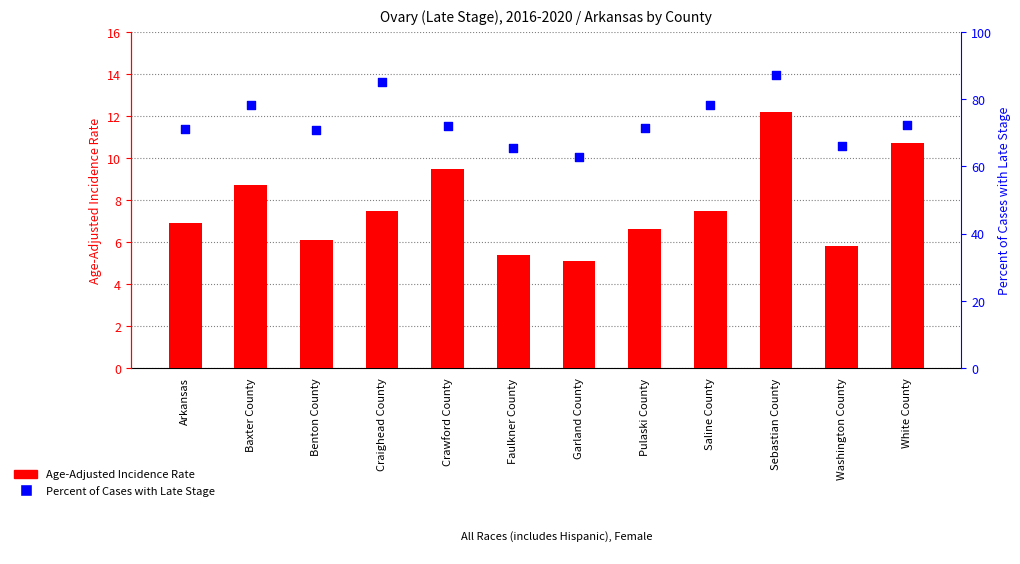

What are all the series names shown in the legend?

Age-Adjusted Incidence Rate, Percent of Cases with Late Stage